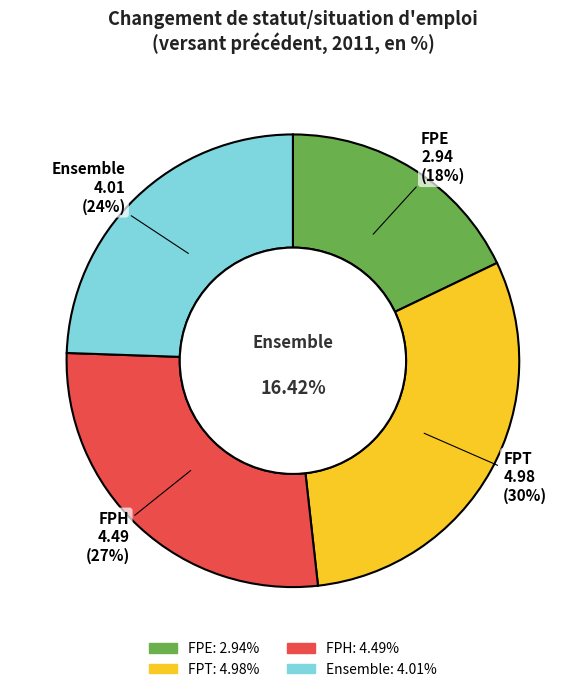

To the nearest percent, what portion does FPE represent?

18%